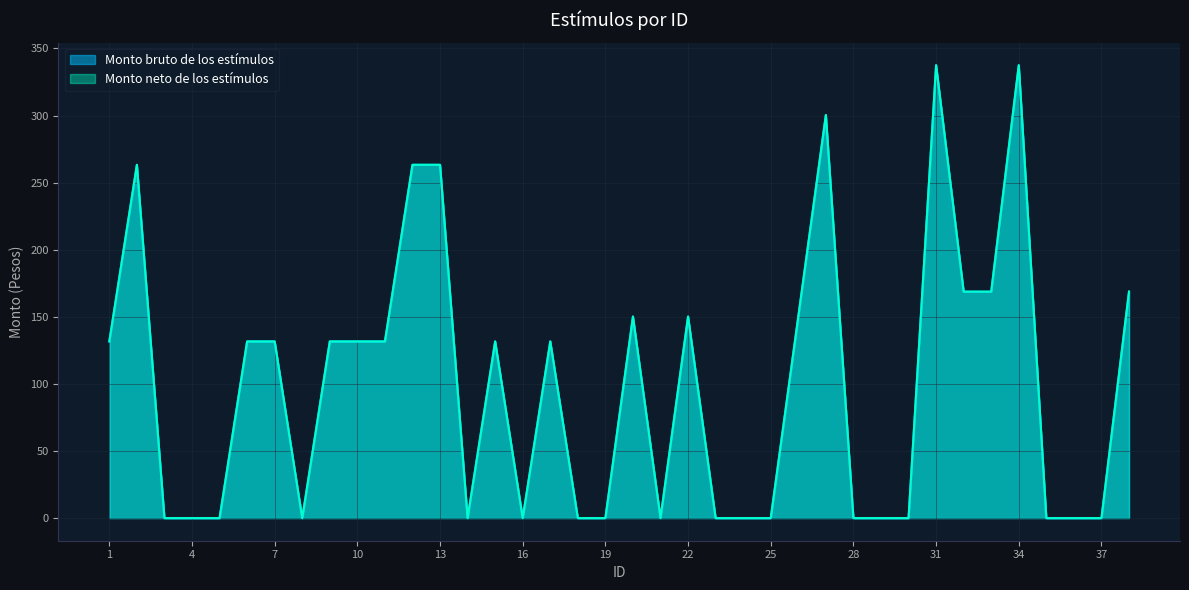

What is the difference between the maximum and minimum values in the Monto neto de los estímulos series?

337.5